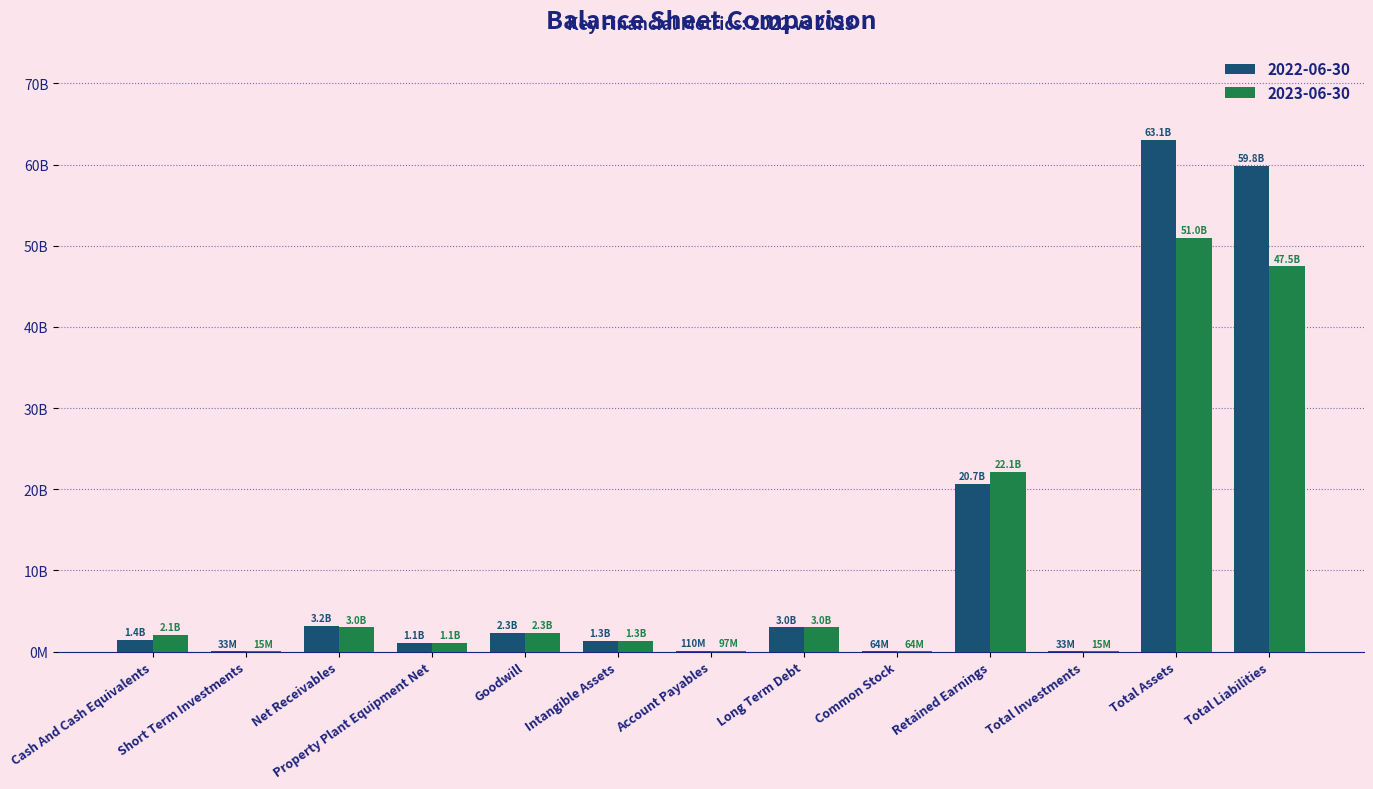

Rank the series at Short Term Investments from lowest to highest value.

2023-06-30, 2022-06-30